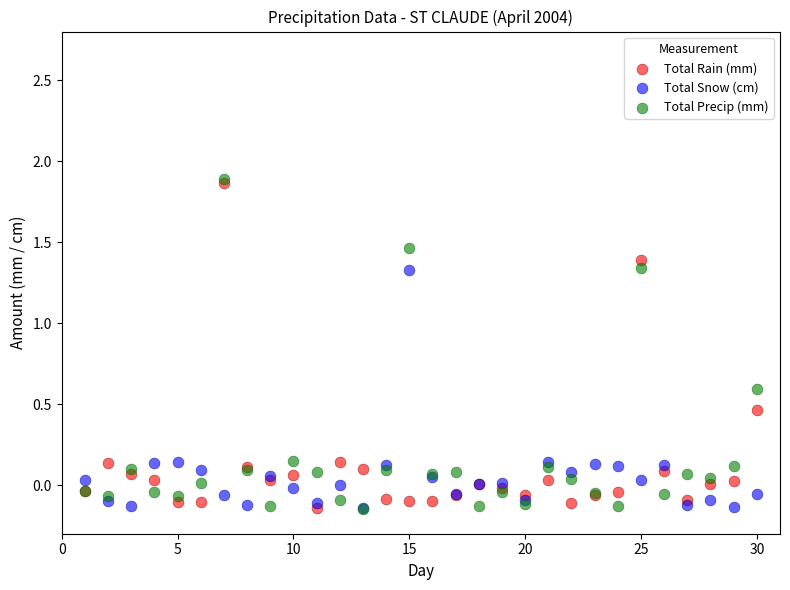

What are all the series names shown in the legend?

Total Rain (mm), Total Snow (cm), Total Precip (mm)